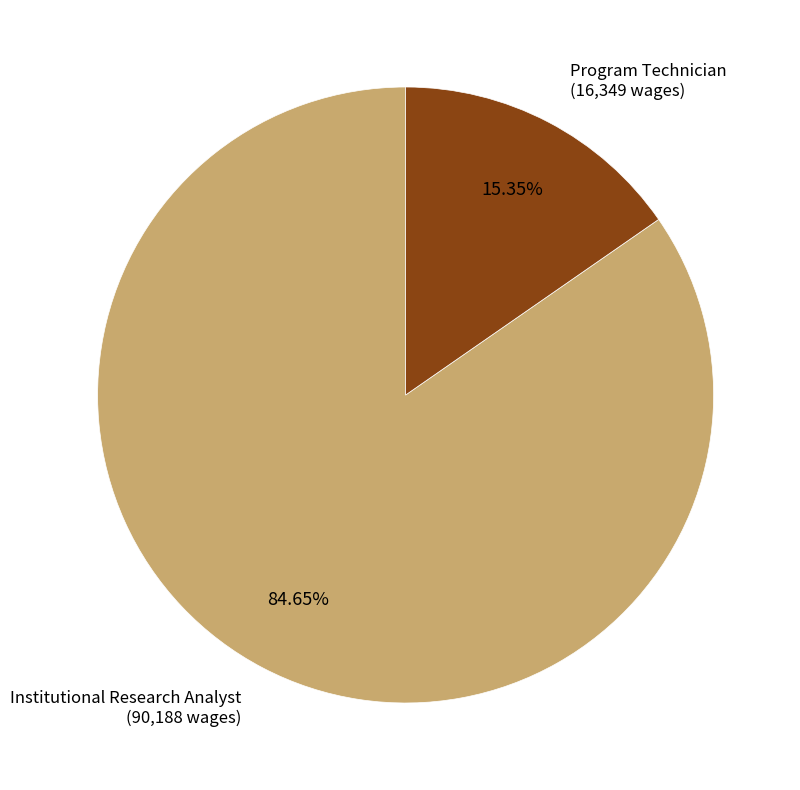

Does any single category account for the majority?

Yes